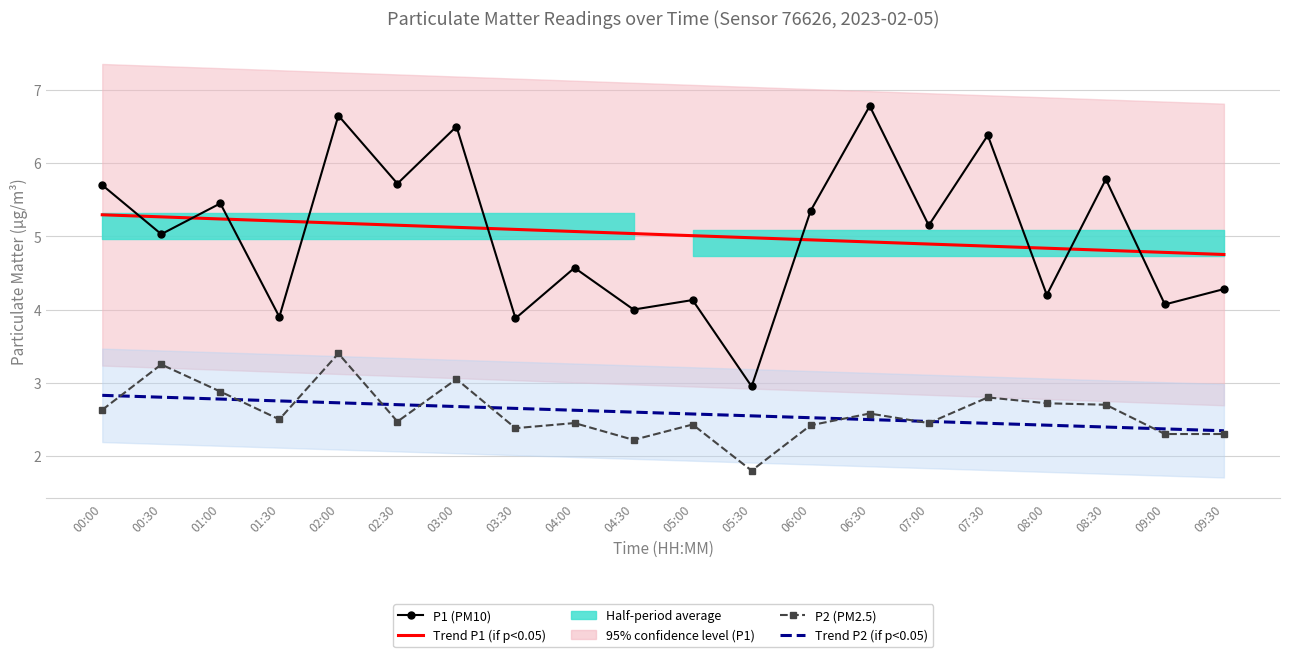

True or false: Trend P2 and Trend P1 cross at least once.

False